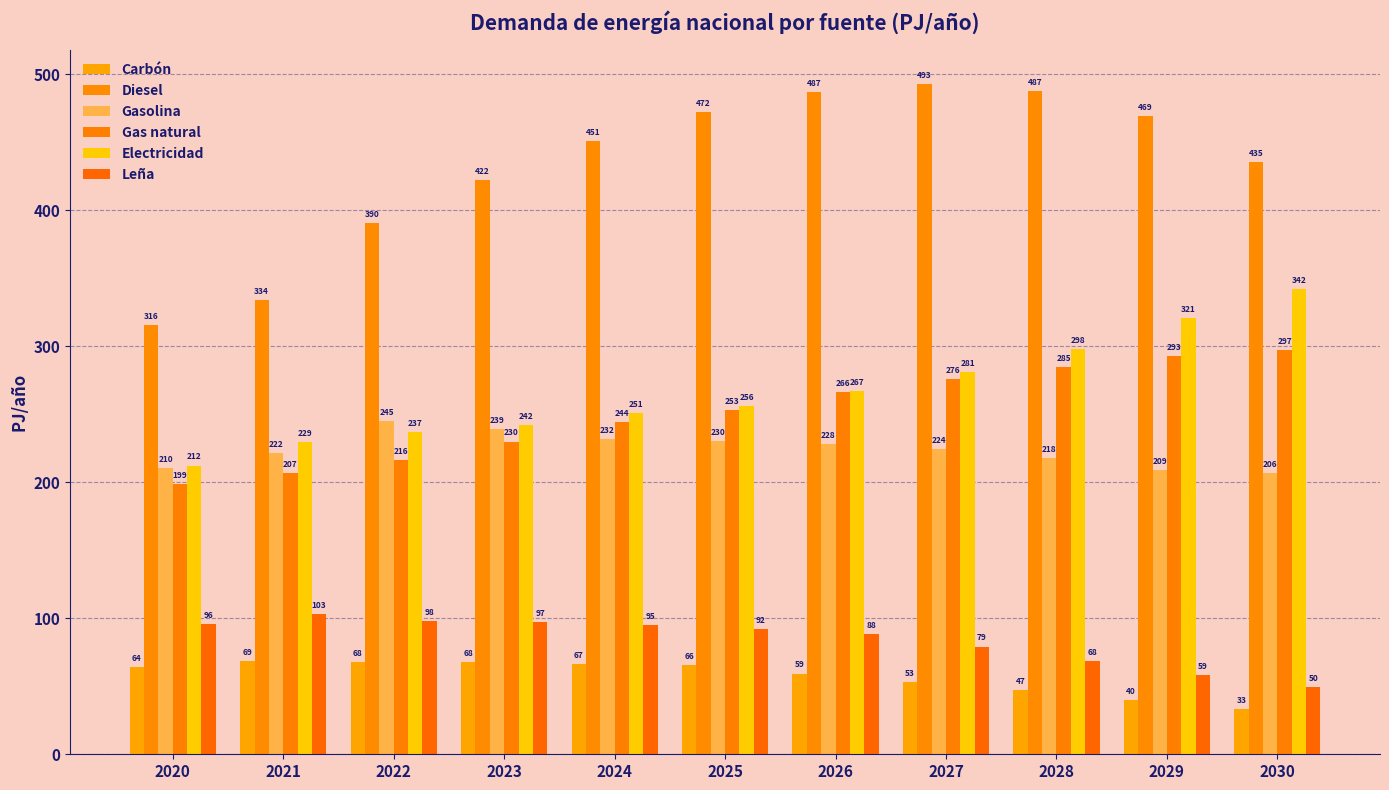

What is the sum of all Electricidad values?

2935.6